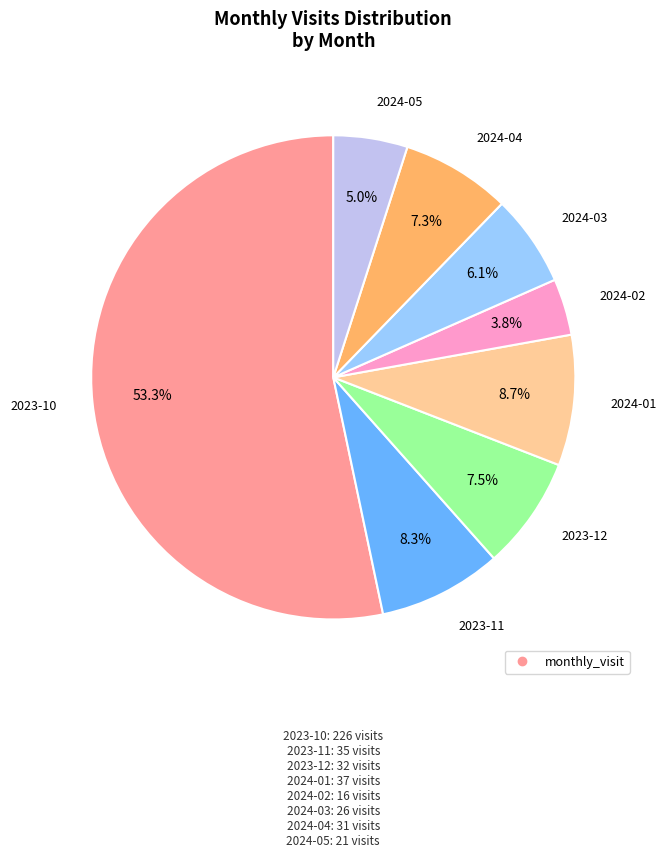

Is there a majority slice in this chart?

Yes